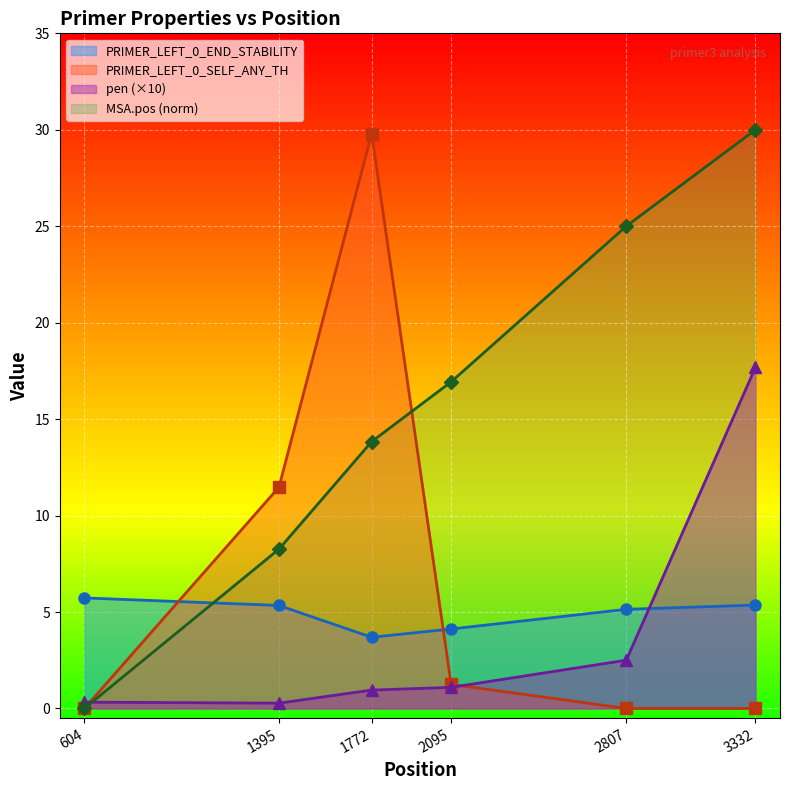

What are all the series names shown in the legend?

PRIMER_LEFT_0_END_STABILITY, PRIMER_LEFT_0_SELF_ANY_TH, pen (×10), MSA.pos (norm)